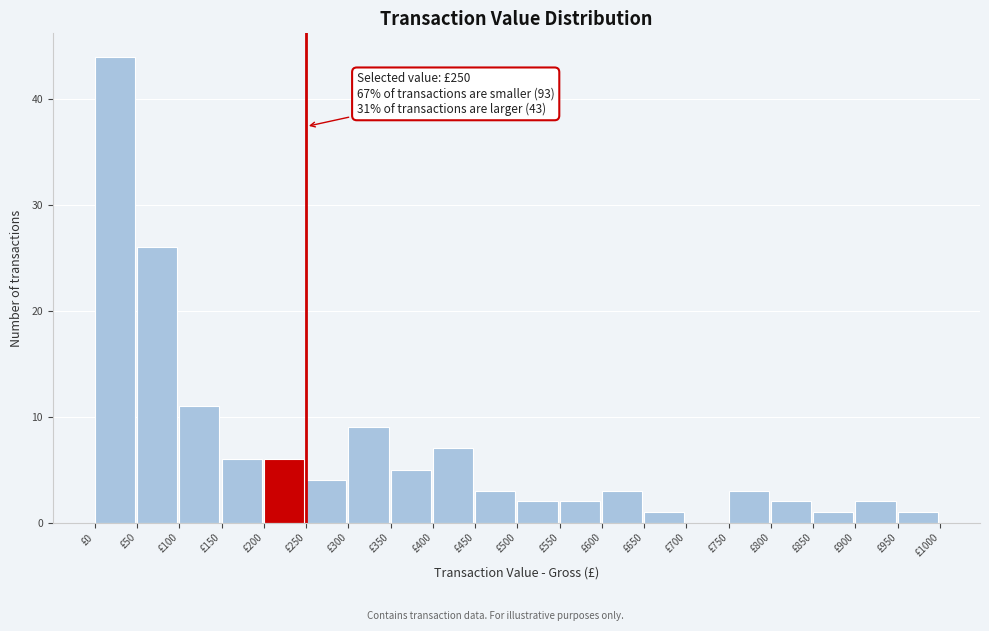

Which range on the x-axis has the tallest bar?

0 to 50